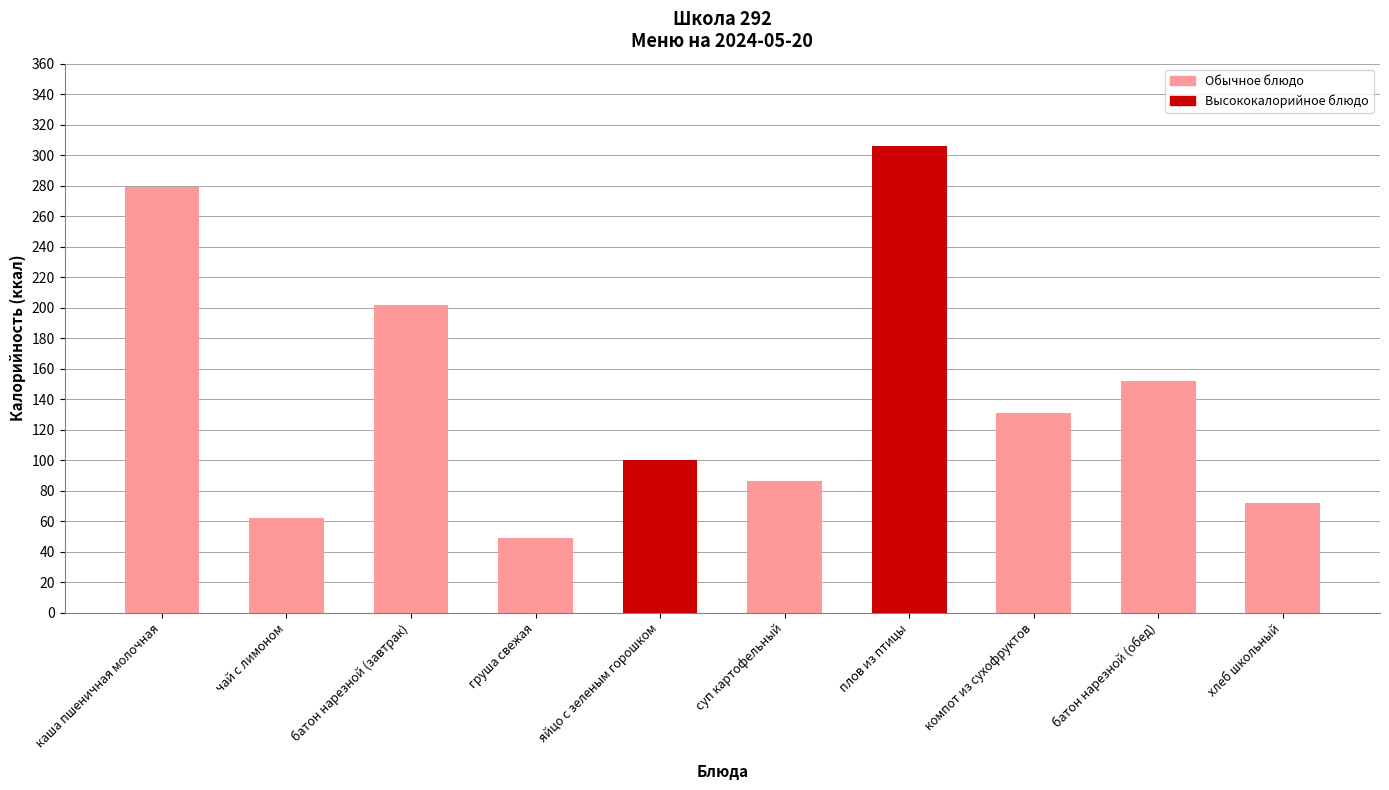

What position from the left is компот из сухофруктов?

8